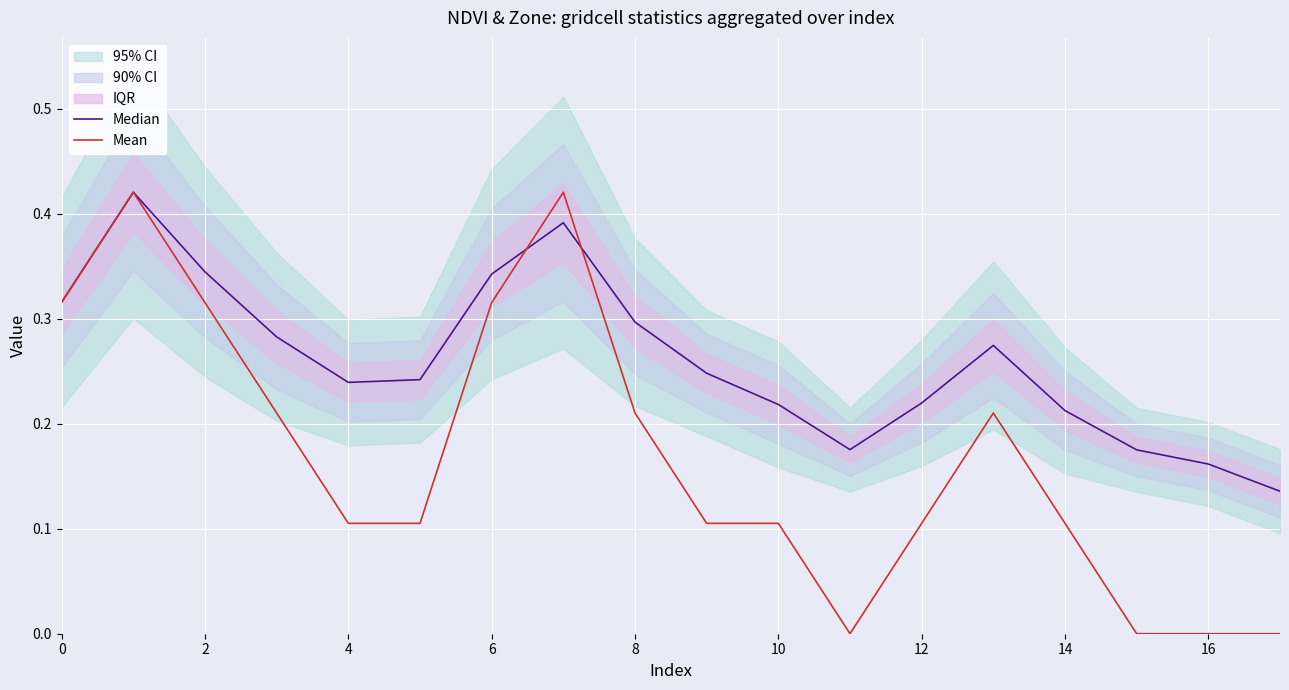

What is the difference between the maximum and second lowest values in the Median series?

0.3